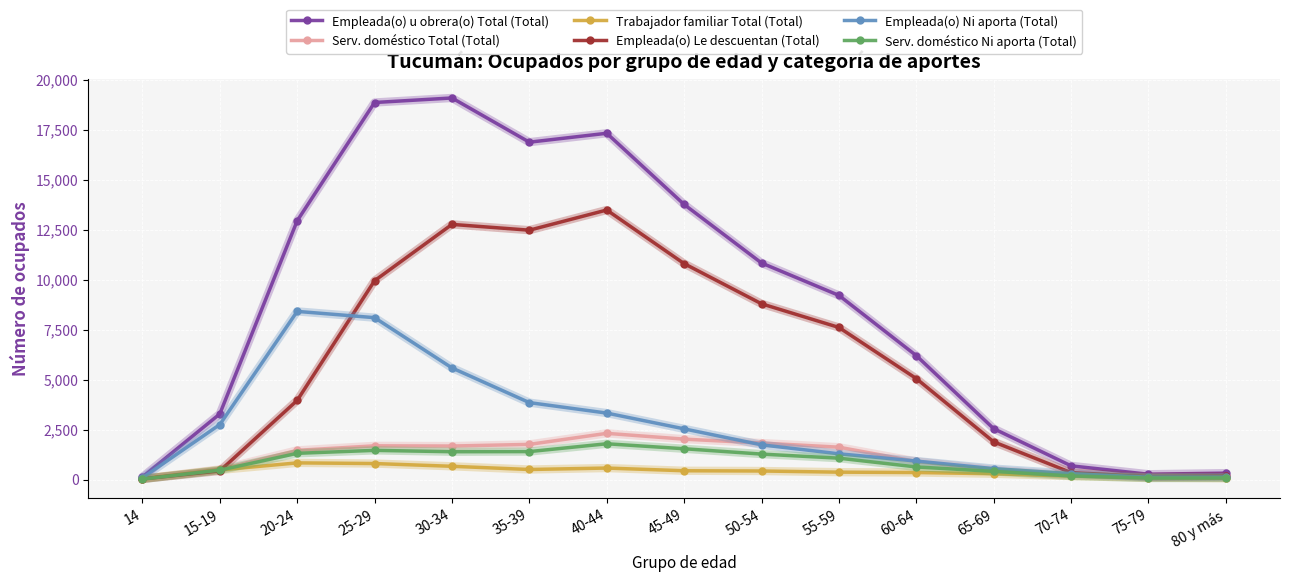

What is the maximum value shown in the chart?

19087